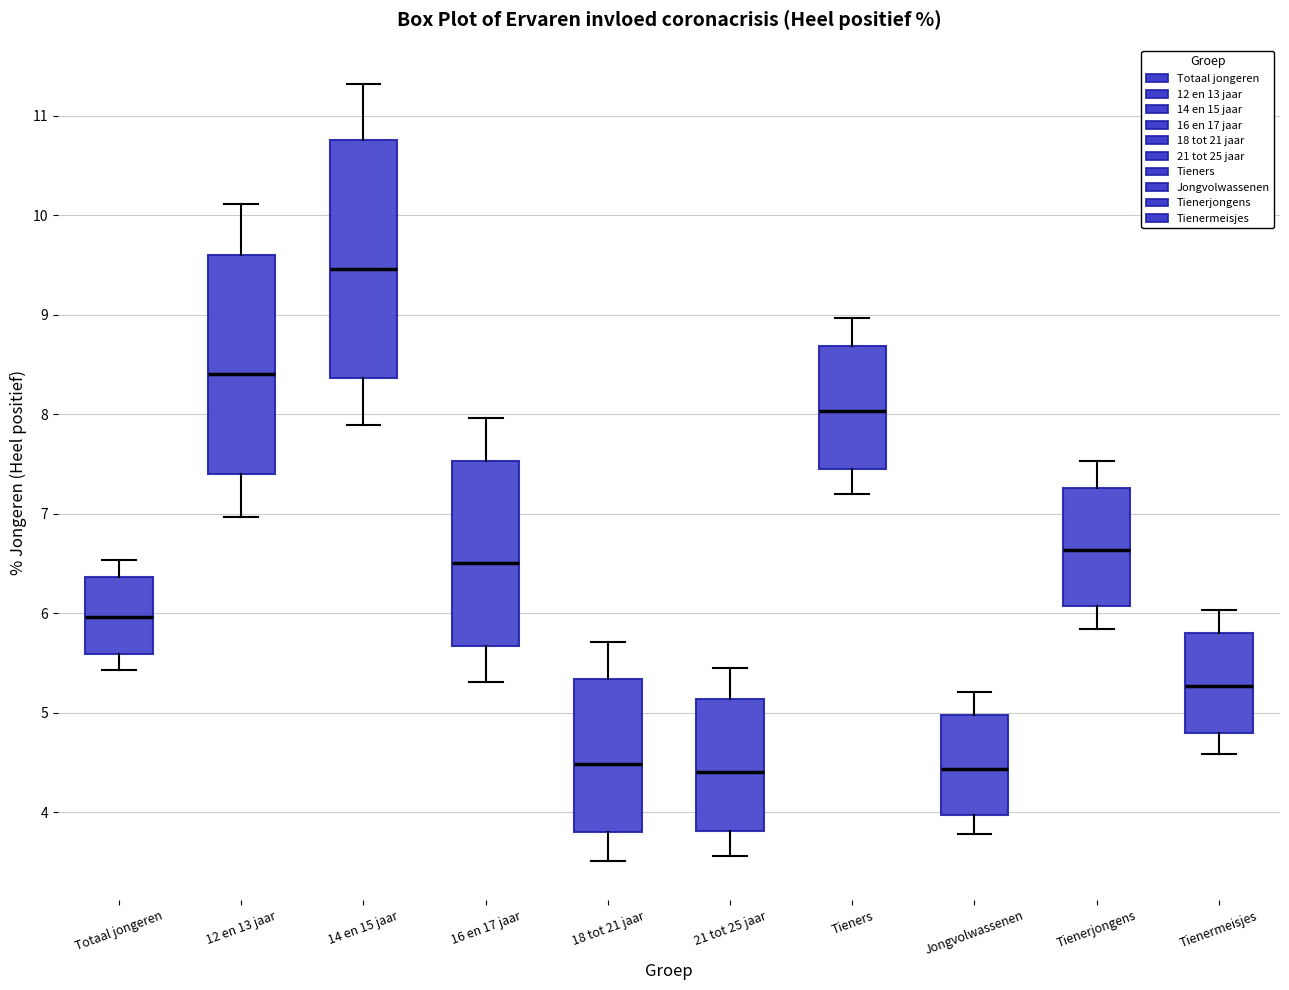

Reading left to right, read every box against the y-axis: the position of its median line, the range the box covers, and the ends of its whiskers. The values are not printed on the chart, so give them approximately, as read against the axis.

Totaal jongeren: median 6.0, box 5.6 to 6.4, whiskers 5.4 to 6.5
12 en 13 jaar: median 8.4, box 7.4 to 9.6, whiskers 7.0 to 10.1
14 en 15 jaar: median 9.5, box 8.4 to 10.8, whiskers 7.9 to 11.3
16 en 17 jaar: median 6.5, box 5.7 to 7.5, whiskers 5.3 to 8.0
18 tot 21 jaar: median 4.5, box 3.8 to 5.3, whiskers 3.5 to 5.7
21 tot 25 jaar: median 4.4, box 3.8 to 5.1, whiskers 3.6 to 5.4
Tieners: median 8.0, box 7.5 to 8.7, whiskers 7.2 to 9.0
Jongvolwassenen: median 4.4, box 4.0 to 5.0, whiskers 3.8 to 5.2
Tienerjongens: median 6.6, box 6.1 to 7.3, whiskers 5.8 to 7.5
Tienermeisjes: median 5.3, box 4.8 to 5.8, whiskers 4.6 to 6.0